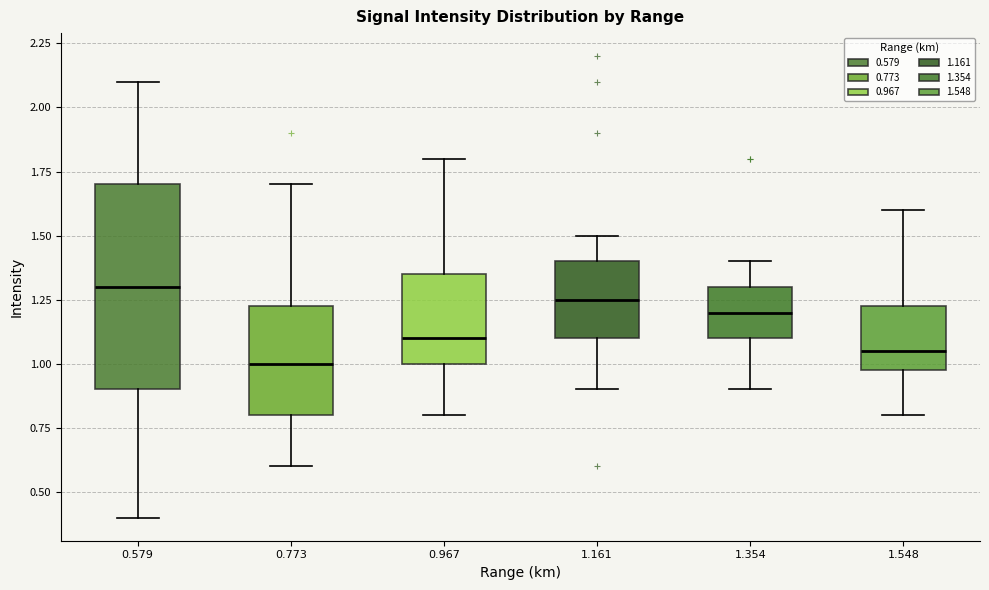

Reading left to right, read every box against the y-axis: the position of its median line, the range the box covers, and the ends of its whiskers. The values are not printed on the chart, so give them approximately, as read against the axis.

0.579: median 1.30, box 0.90 to 1.70, whiskers 0.40 to 2.10
0.773: median 1.00, box 0.80 to 1.25, whiskers 0.60 to 1.70
0.967: median 1.10, box 1.00 to 1.35, whiskers 0.80 to 1.80
1.161: median 1.25, box 1.10 to 1.40, whiskers 0.90 to 1.50
1.354: median 1.20, box 1.10 to 1.30, whiskers 0.90 to 1.40
1.548: median 1.05, box 1.00 to 1.25, whiskers 0.80 to 1.60